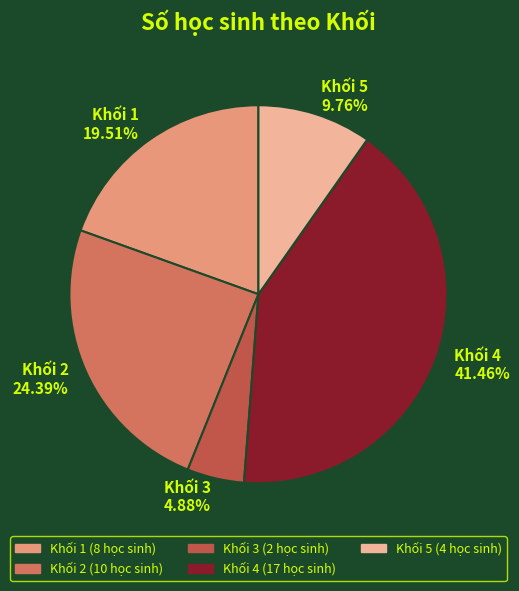

Does any single category account for the majority?

No